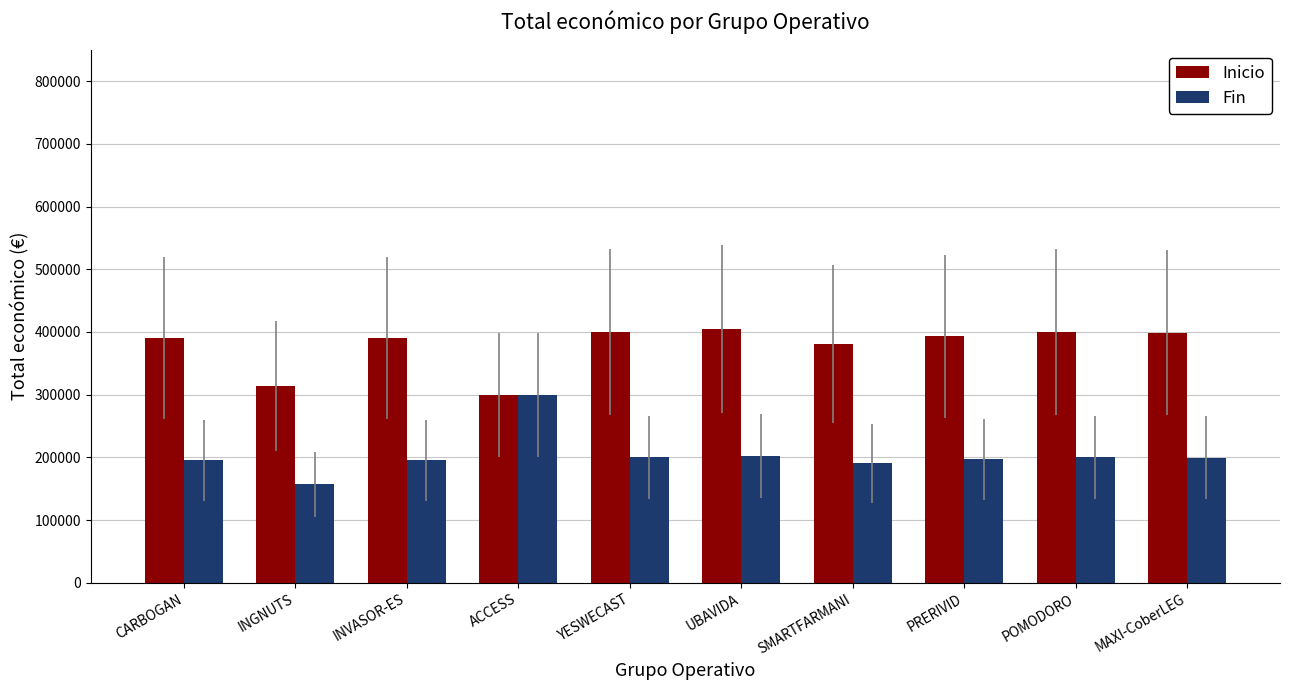

How many data points does each series have?

10